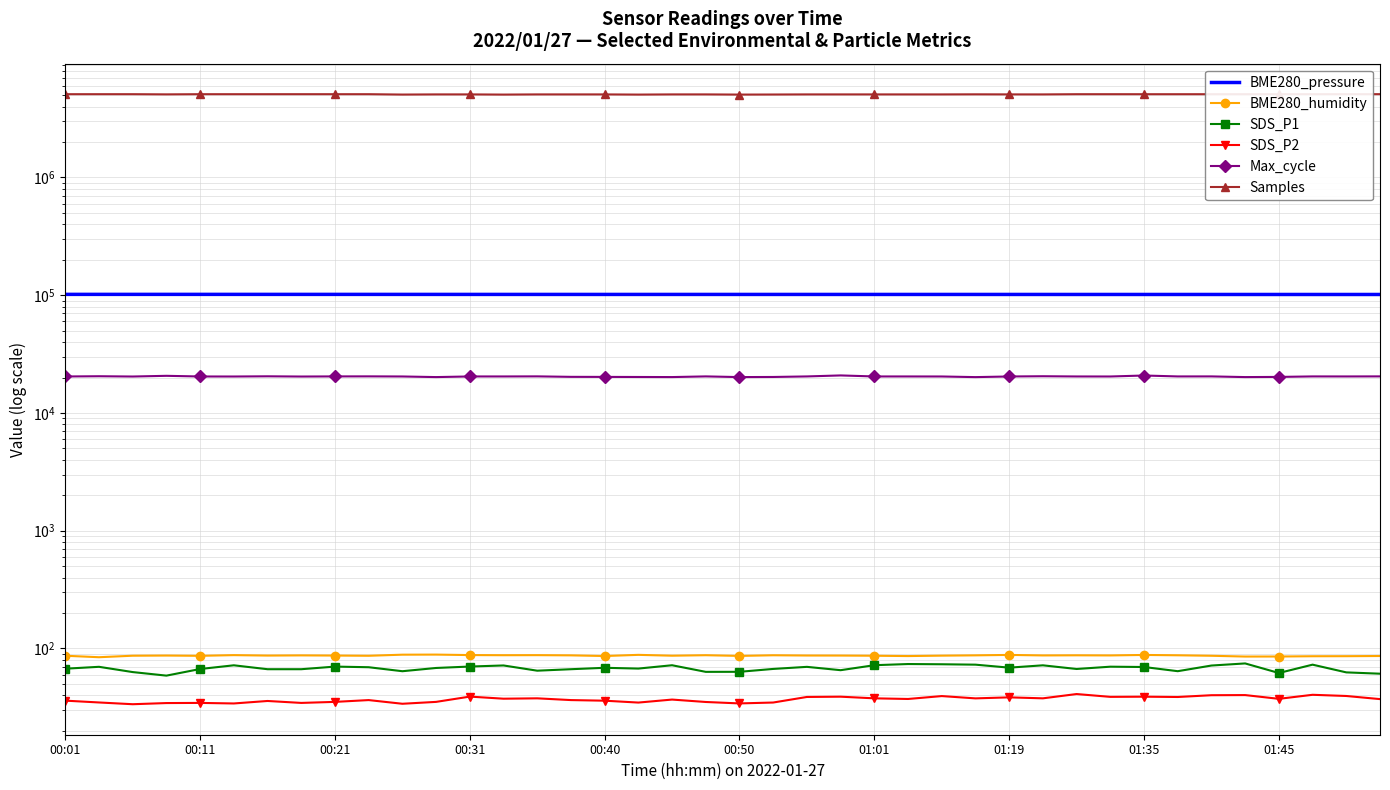

Which series has the largest total across all categories?

Samples